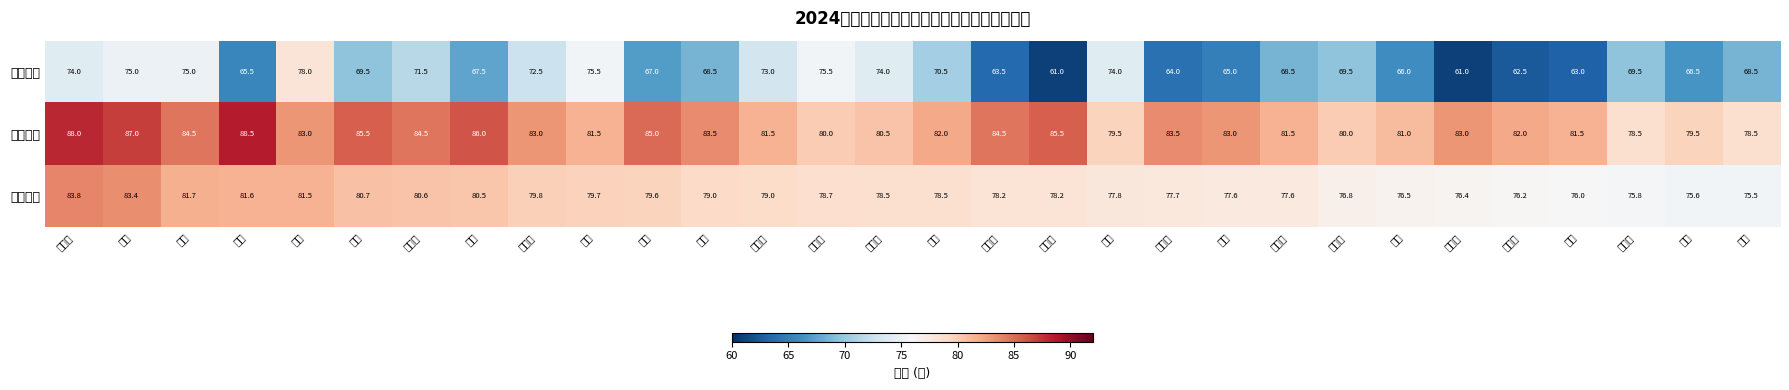

Which series has the widest spread of values?

综合知识